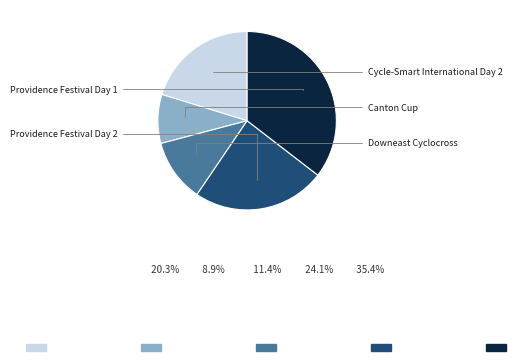

Count the number of slices in the pie.

5